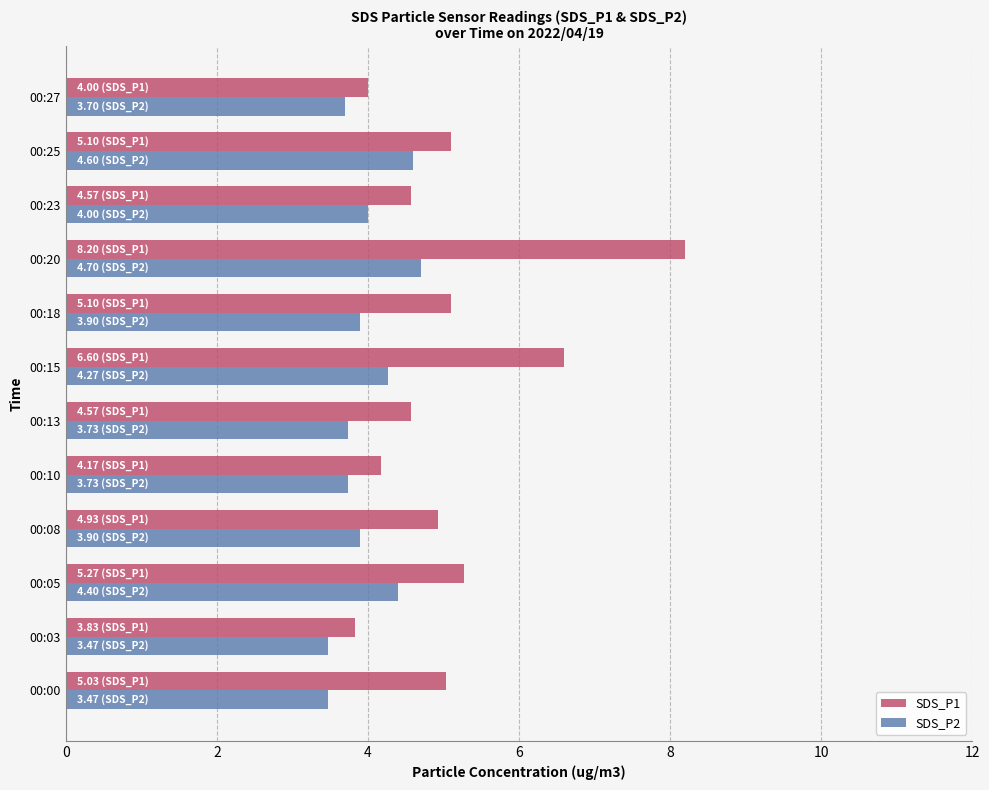

What is the greatest value displayed?

8.2